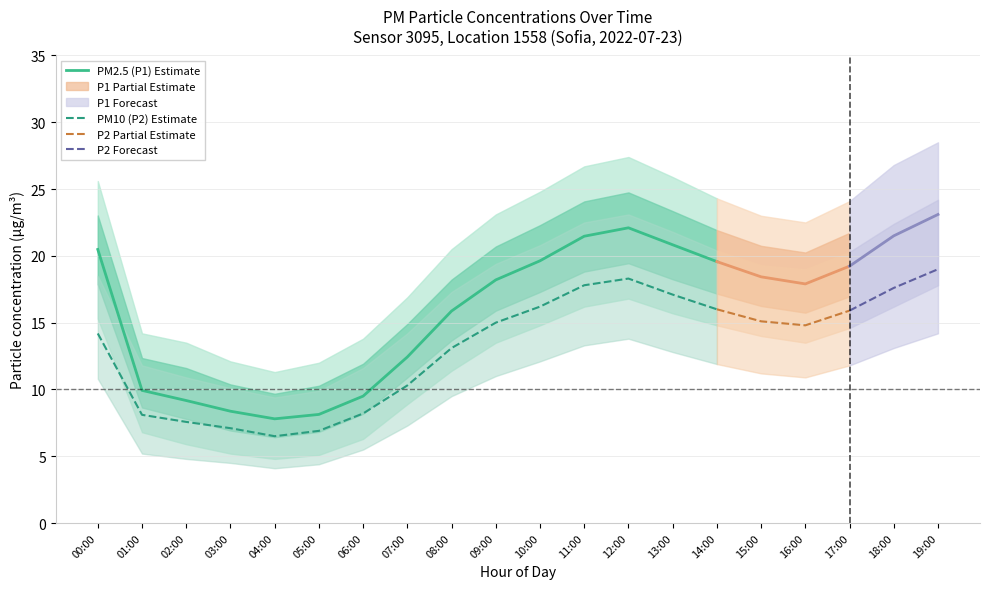

List the series in order of their peak value, highest first.

P1_upper, P2_upper, P1, P2, P1_lower, P2_lower